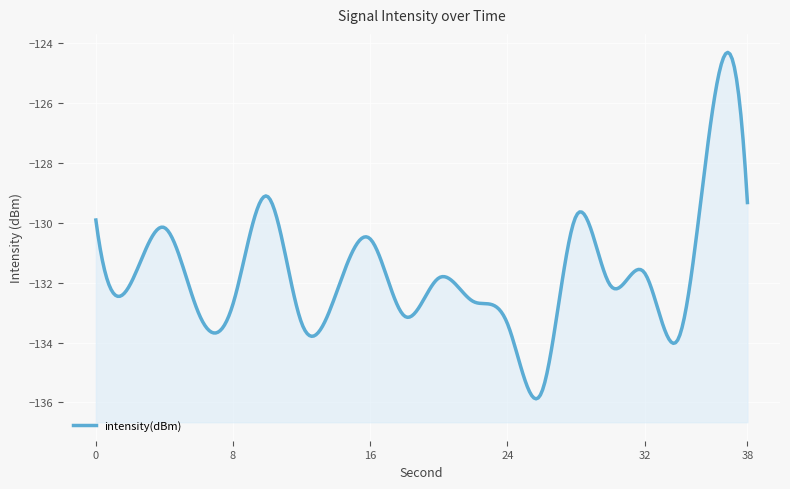

Which label corresponds to the largest value in the chart?

36